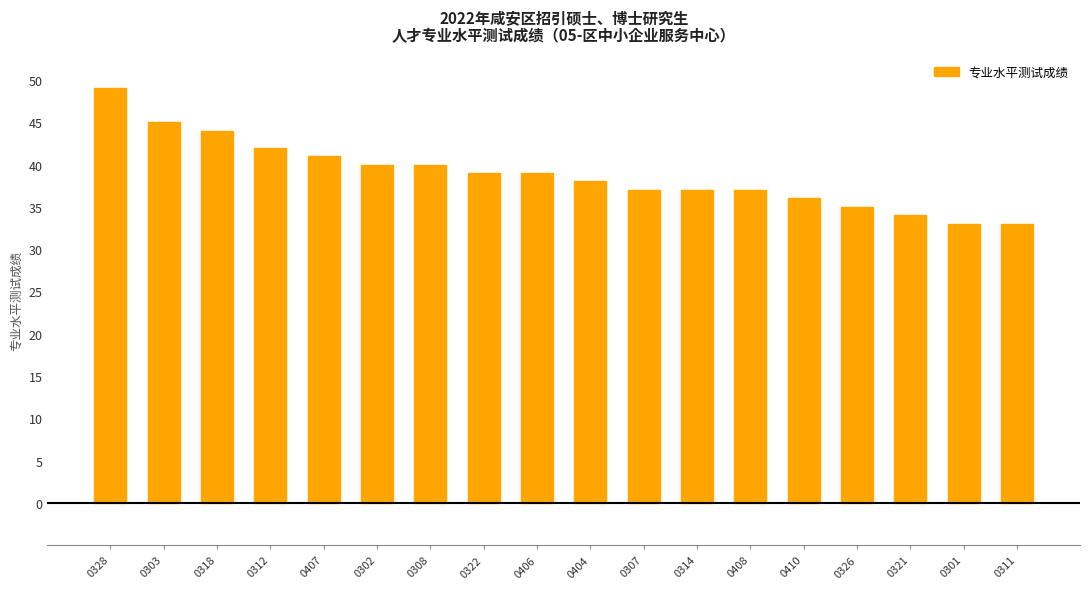

How many distinct data groups are displayed?

1